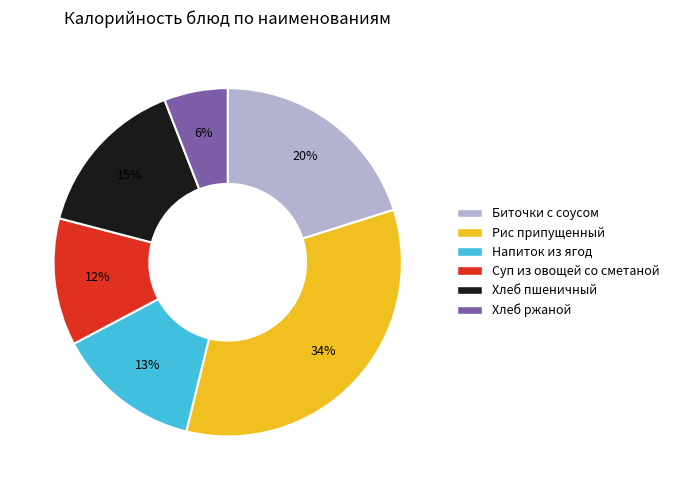

True or false: Биточки с соусом accounts for 10% of the total.

False